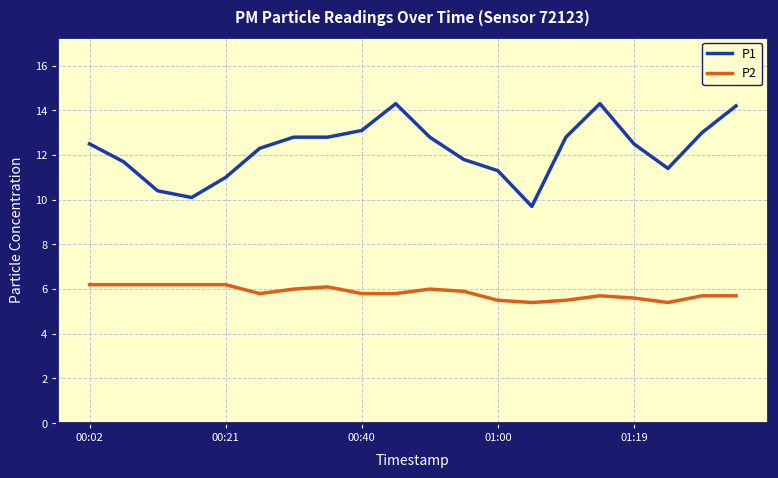

Which series has the largest range (max minus min)?

P1